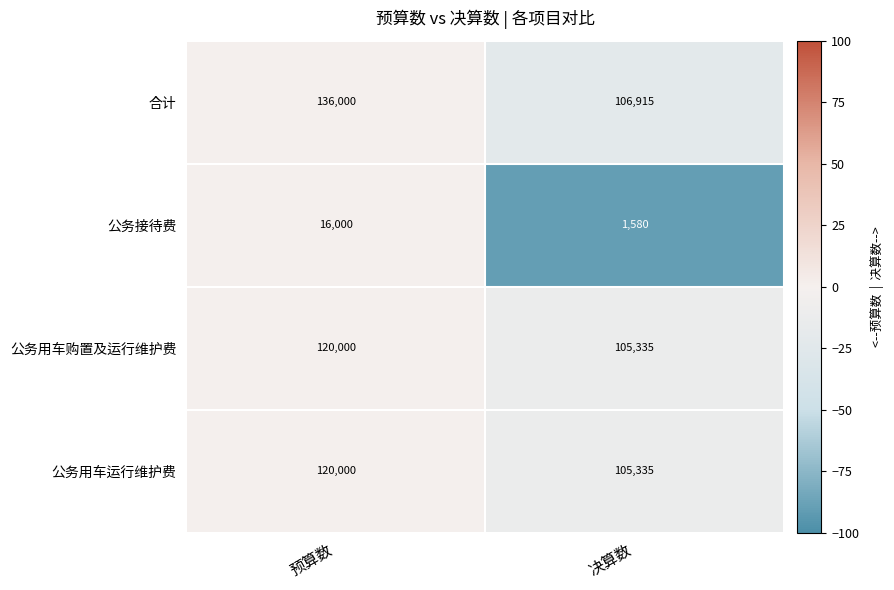

Which series has the largest range (max minus min)?

合计